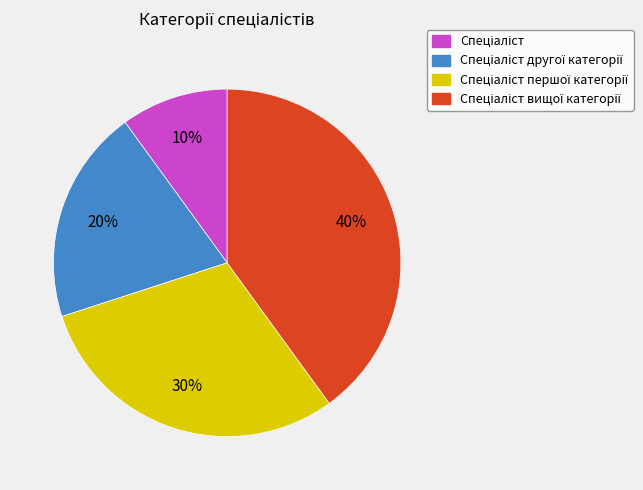

Is there any slice that represents more than half of the pie?

No